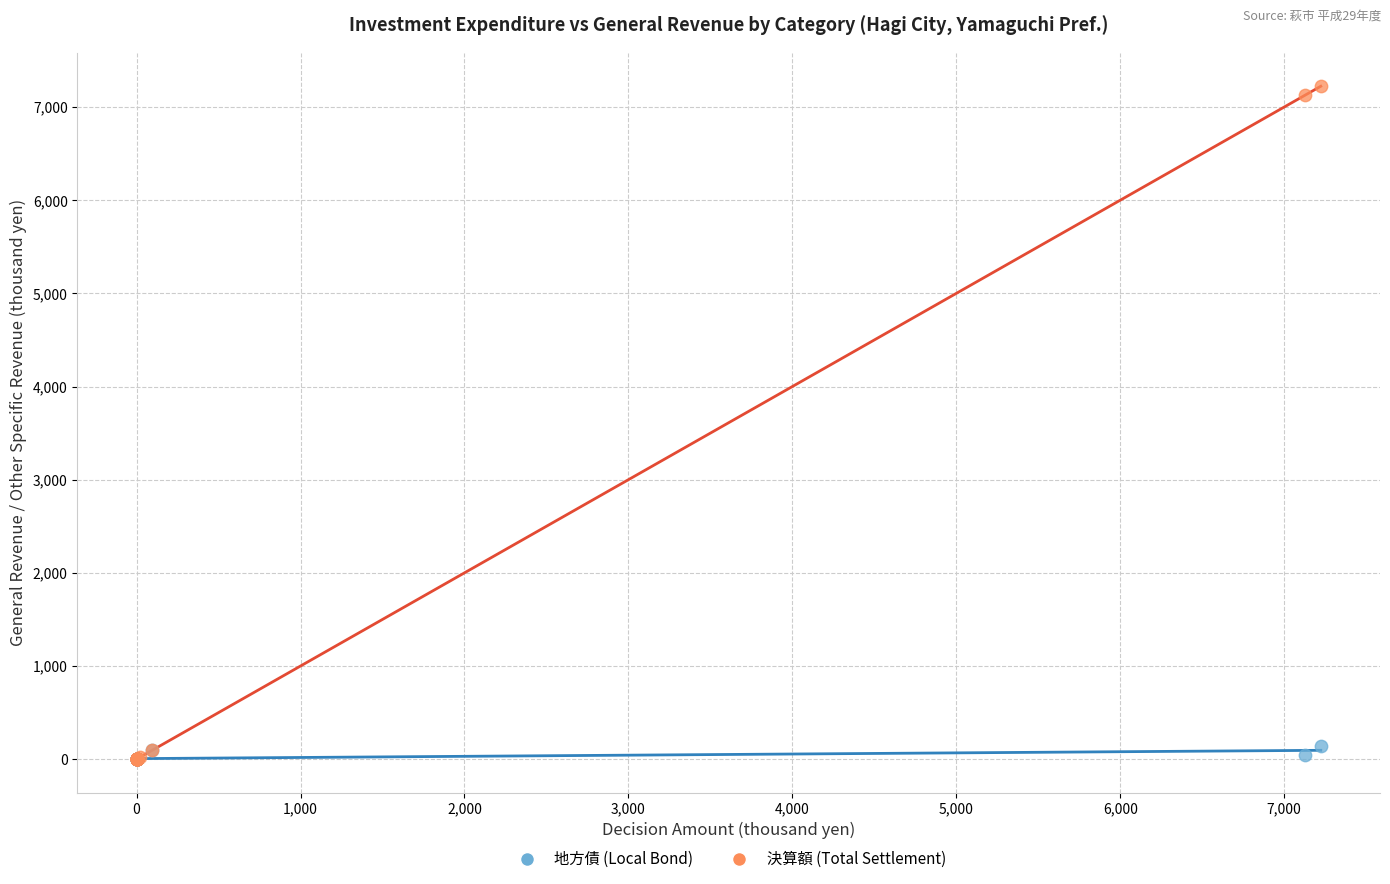

Which series has the largest Y range (max minus min)?

決算額 (Total Settlement)